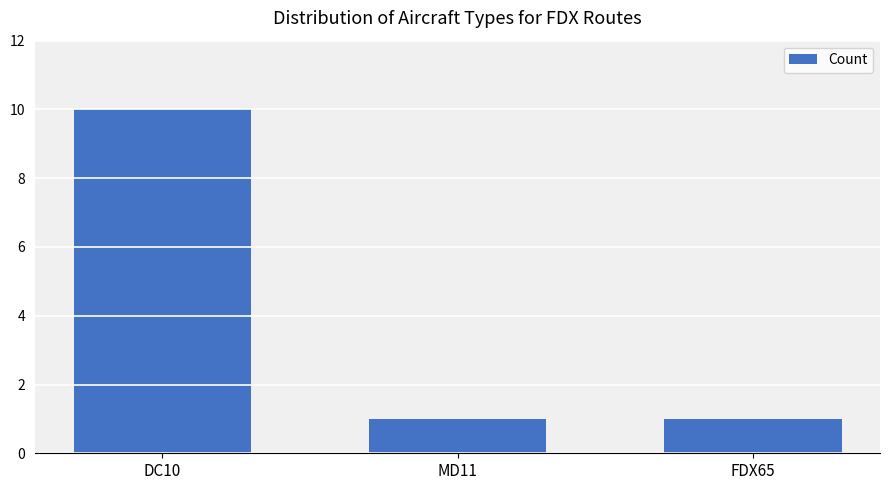

Read the value at DC10.

10